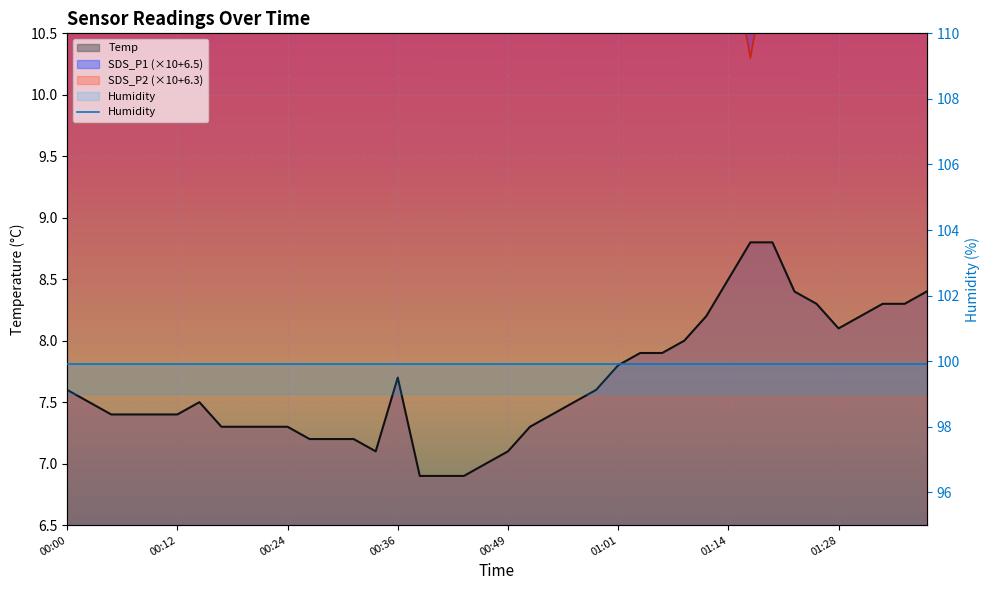

How many data points in Temp are above 7?

36